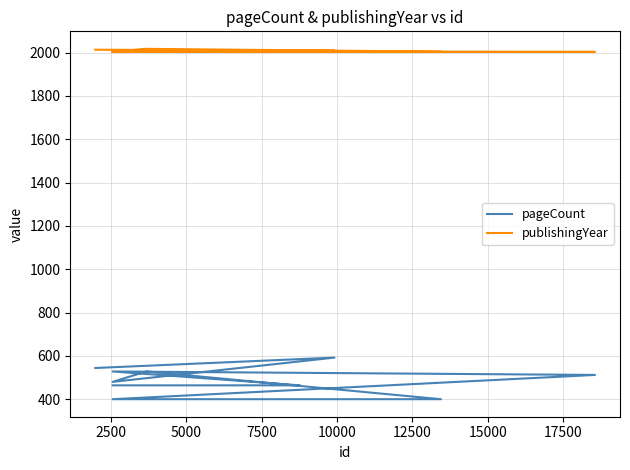

Reading left to right, transcribe all the data shown in this chart.

pageCount: 544	592	480	528	400	400	512	528	464	464
publishingYear: 2013	2009	2003	2017	2004	2004	2003	2003	2003	2003